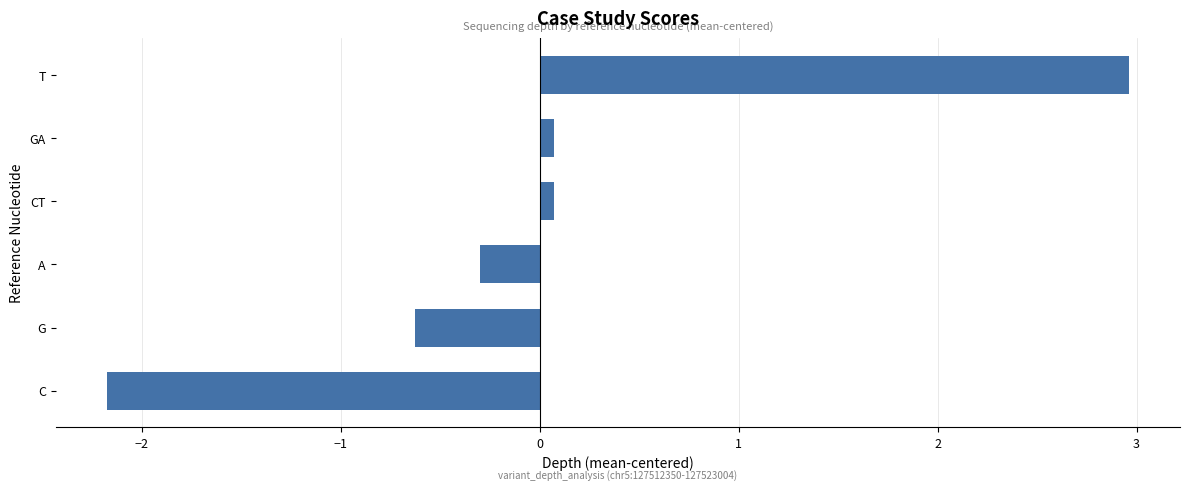

Reading bottom to top, extract all data points from this chart.

-2.2	-0.6	-0.3	0.1	0.1	3.0